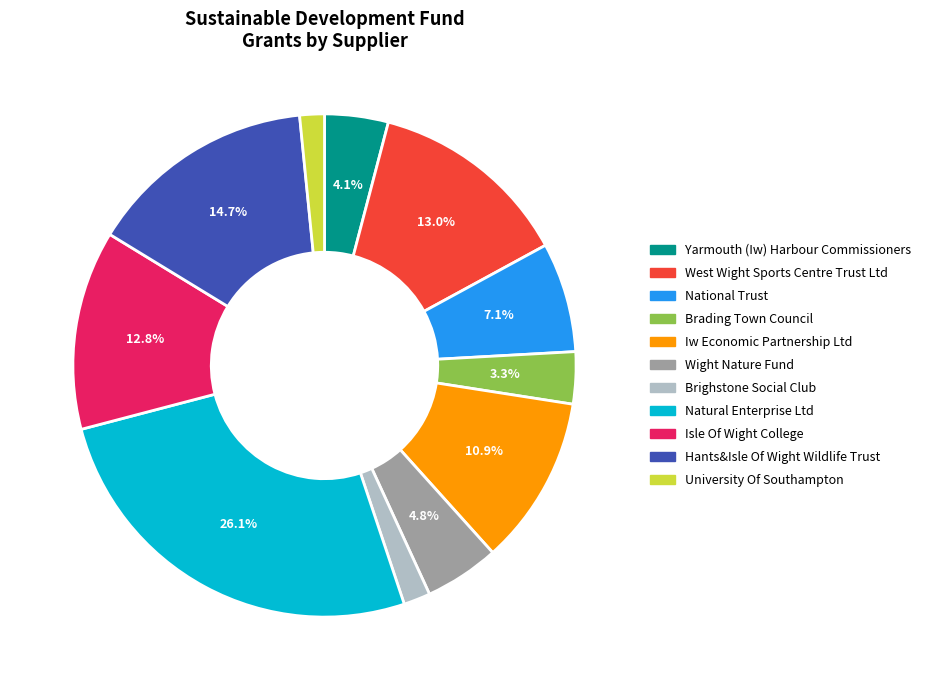

Is there a majority slice in this chart?

No